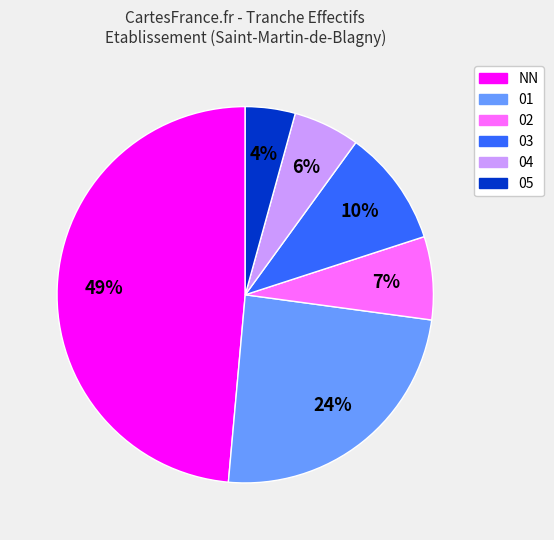

To the nearest percent, what is the combined percentage of NN and 03?

59%